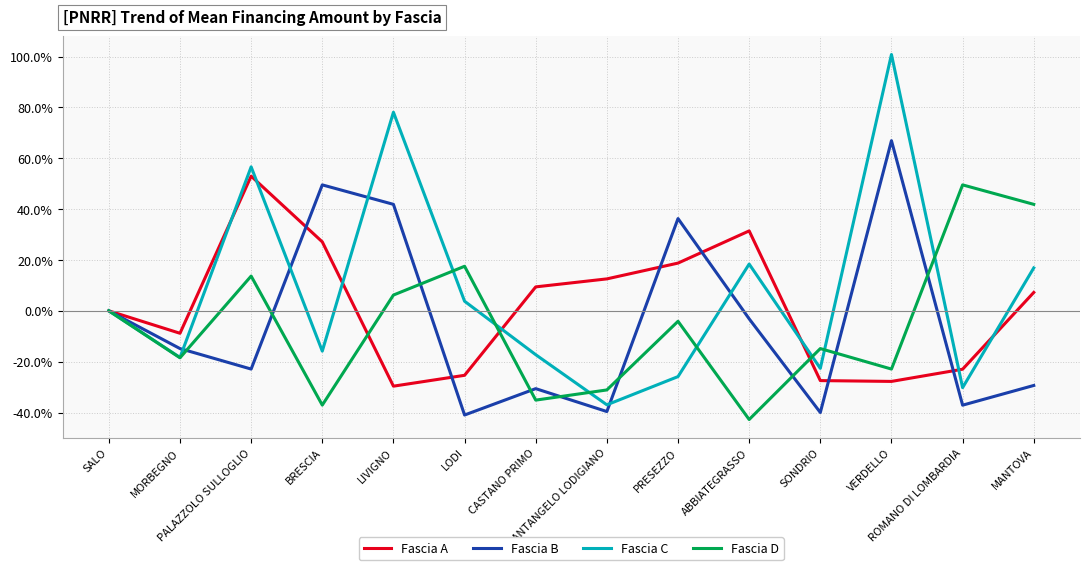

Which series has the largest total across all categories?

Fascia C